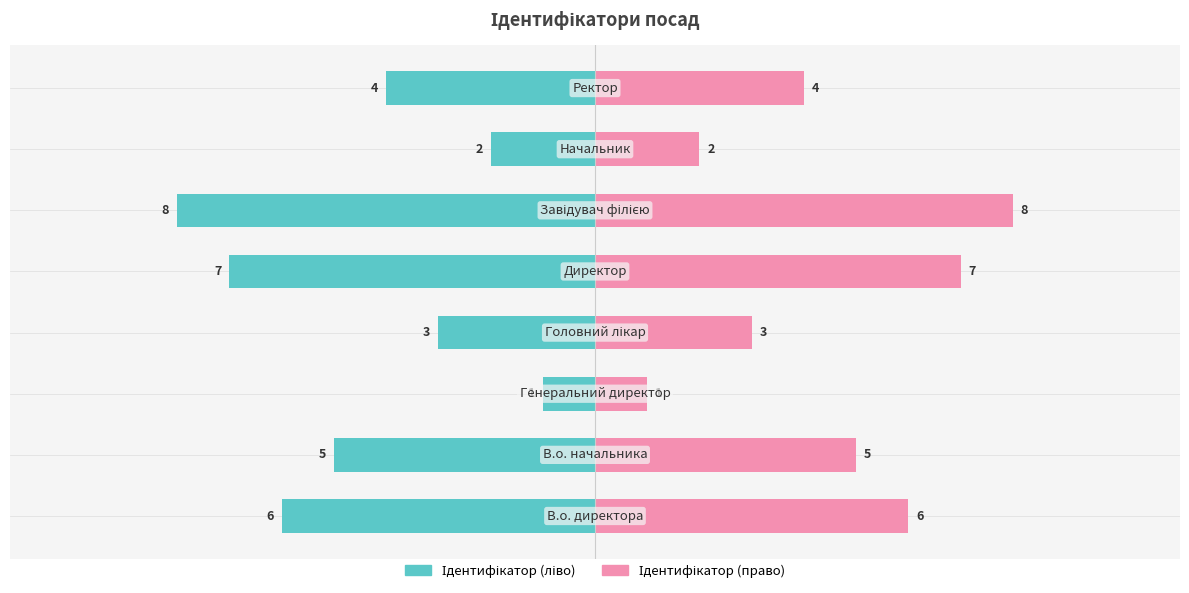

Reading left to right, what are all the values shown in this chart?

Ідентифікатор (ліво): 0=-6	1=-5	2=-1	3=-3	4=-7	5=-8	6=-2	7=-4
Ідентифікатор (право): 0=6	1=5	2=1	3=3	4=7	5=8	6=2	7=4